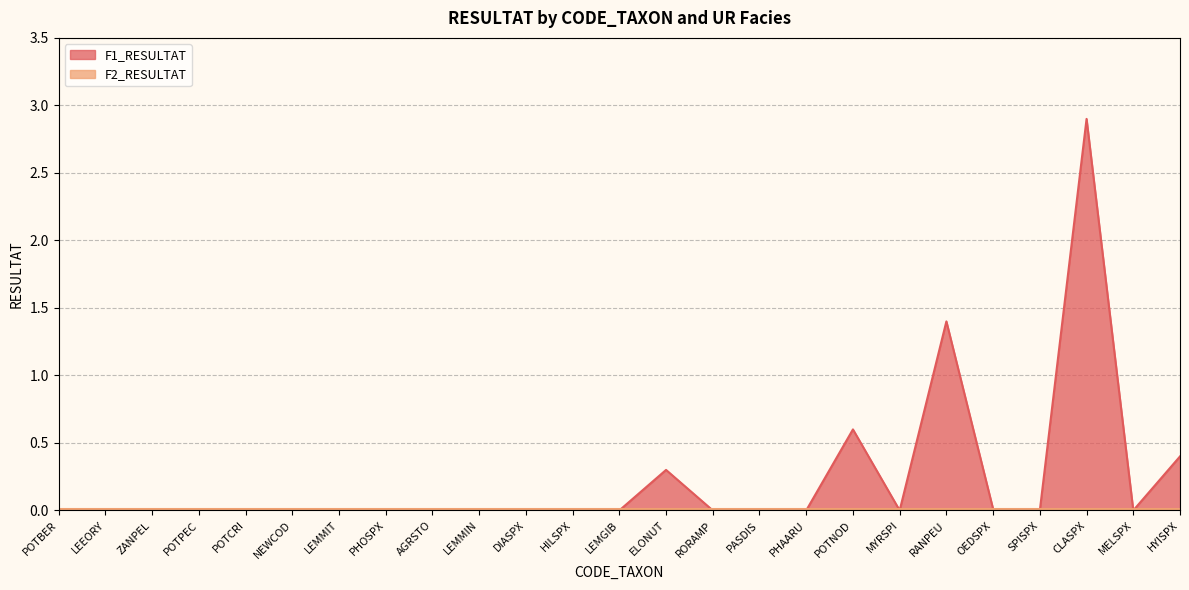

How many interior local valleys (lower than both neighbors) does the data have?

3